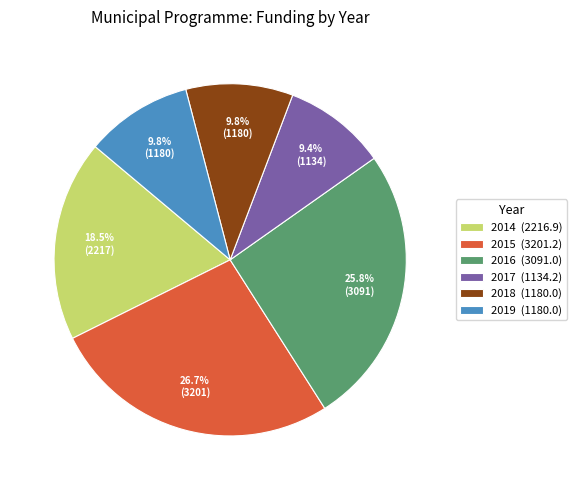

To the nearest percent, what is the combined percentage of 2018 and 2016?

36%